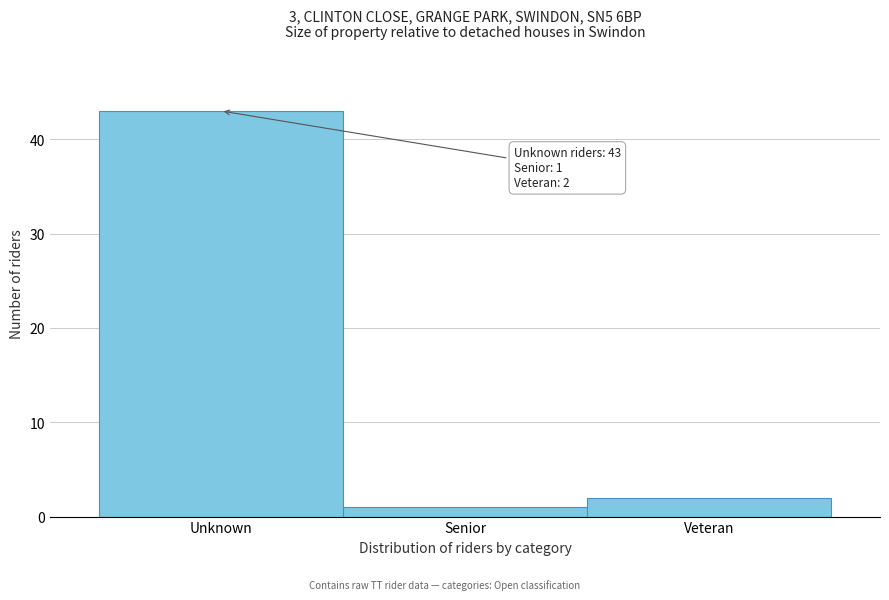

Reading right to left, extract all data points from this chart.

Veteran=2	Senior=1	Unknown=43